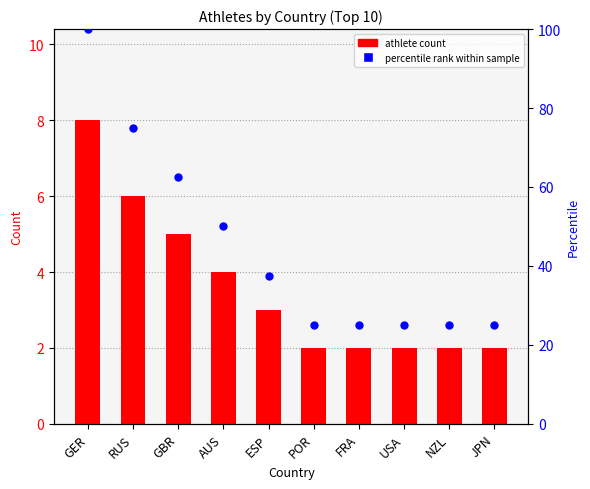

Is the value of Percentile rank at AUS greater than the value of Number of Athletes at RUS?

Yes